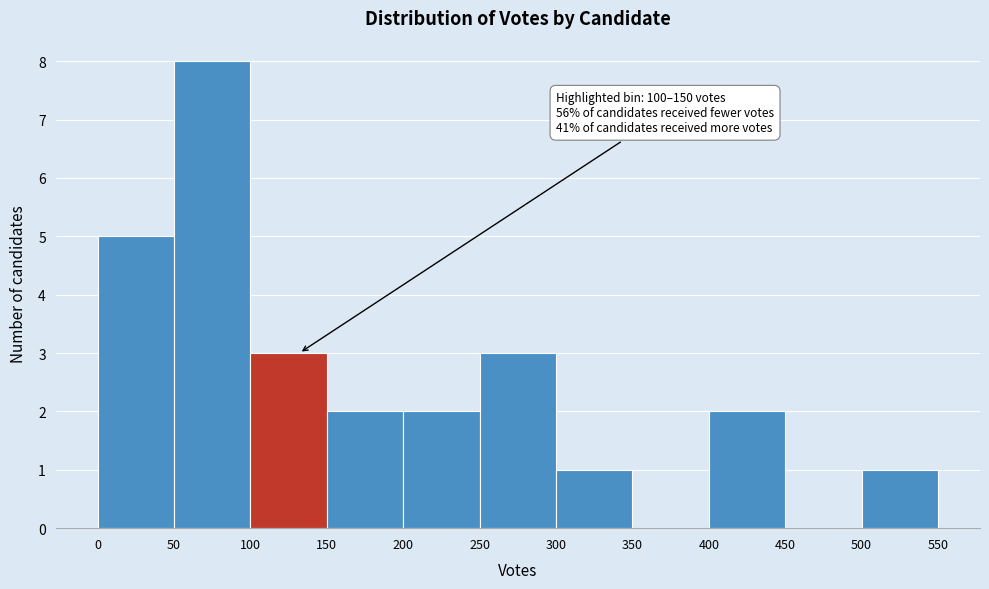

Which range on the x-axis has the tallest bar?

50 to 100